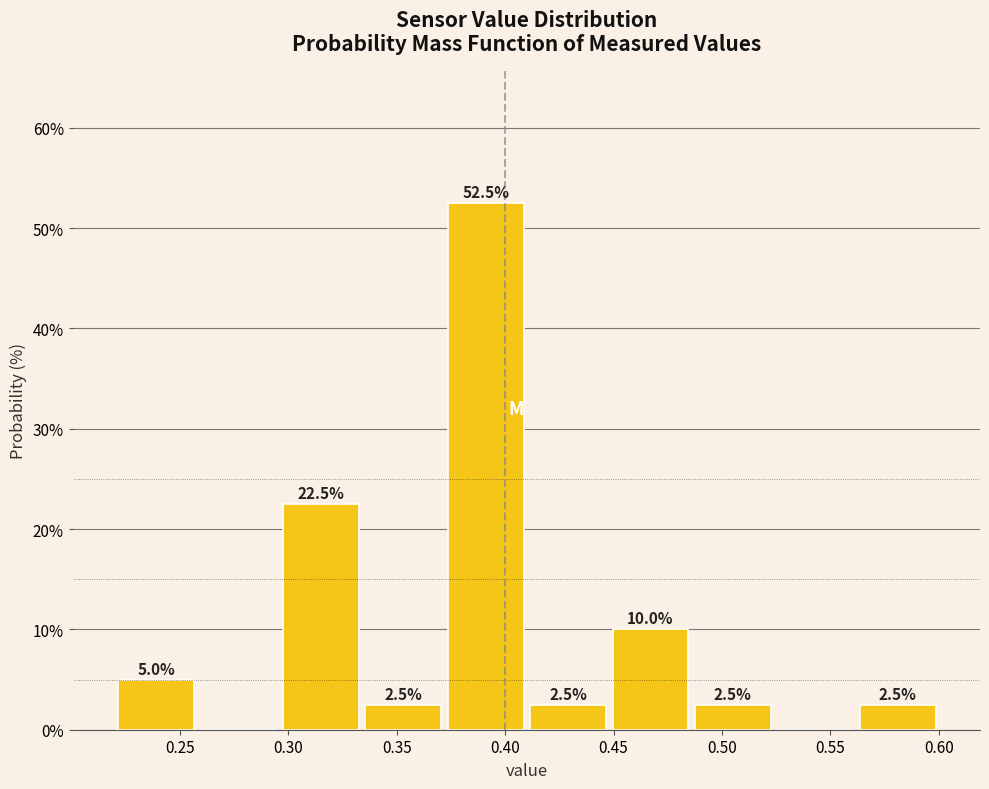

Over which range of the x-axis is the bar tallest?

0.372 to 0.410